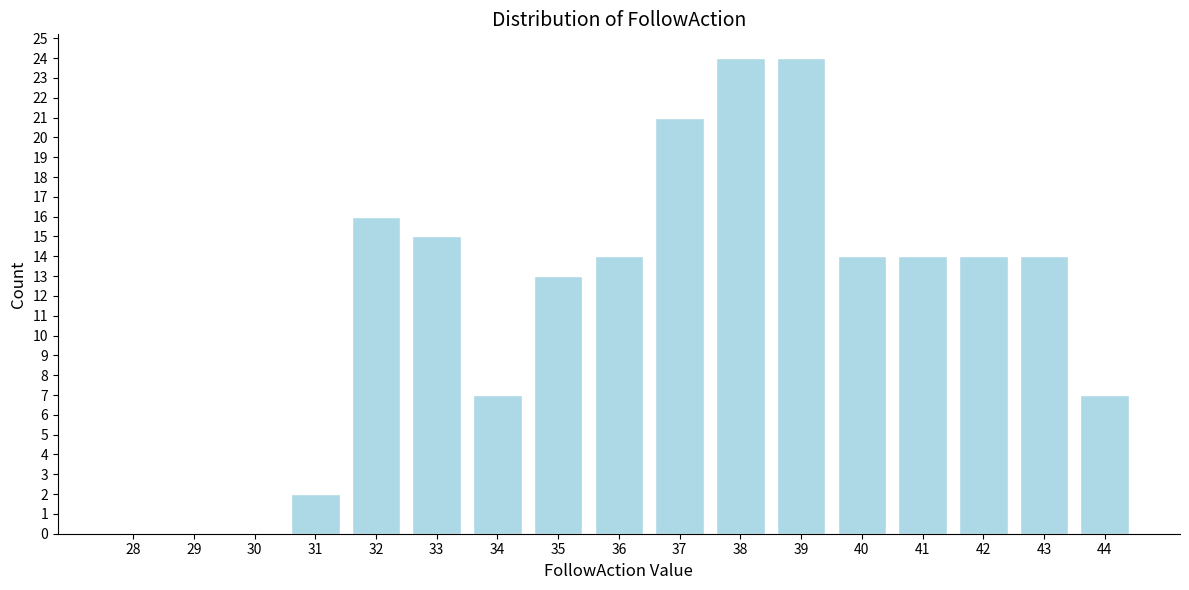

Reading left to right, what are all the values shown in this chart?

28=0	29=0	30=0	31=2	32=16	33=15	34=7	35=13	36=14	37=21	38=24	39=24	40=14	41=14	42=14	43=14	44=7